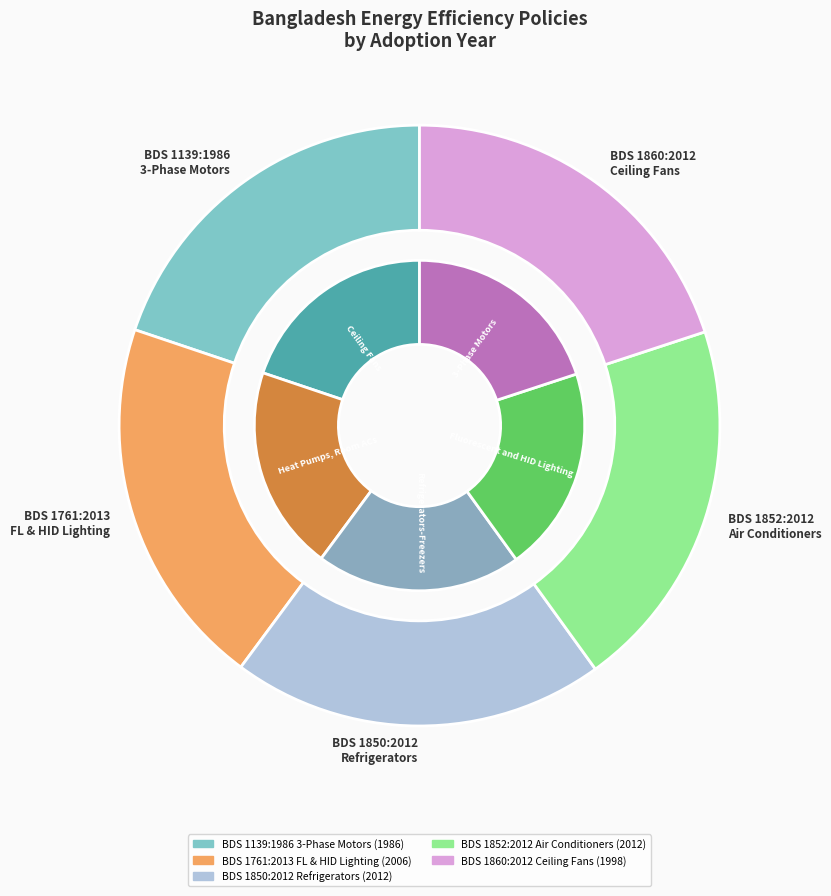

What is the total percentage of BDS 1139:1986 and BDS 1852:2012?

39.9%